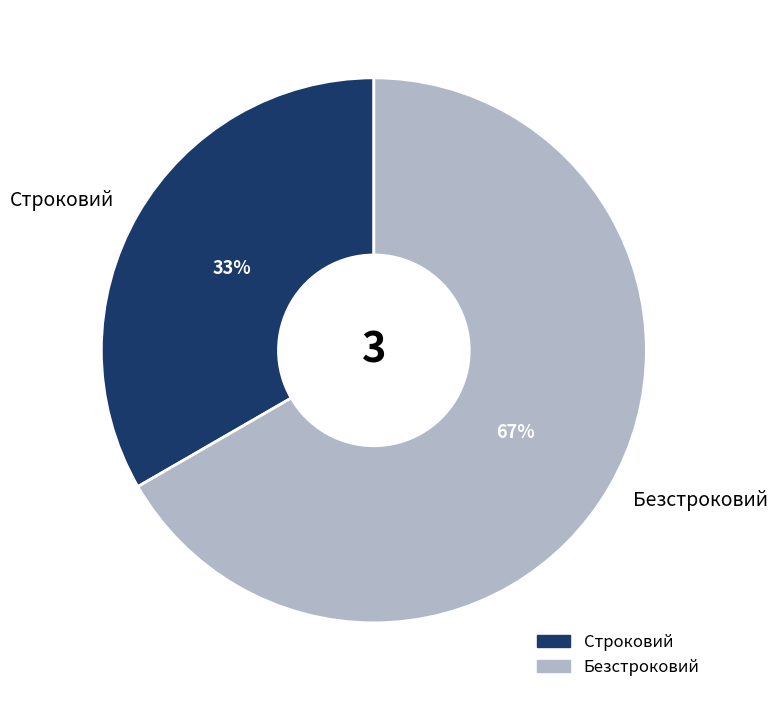

Rank the categories by value from highest to lowest.

Безстроковий, Строковий